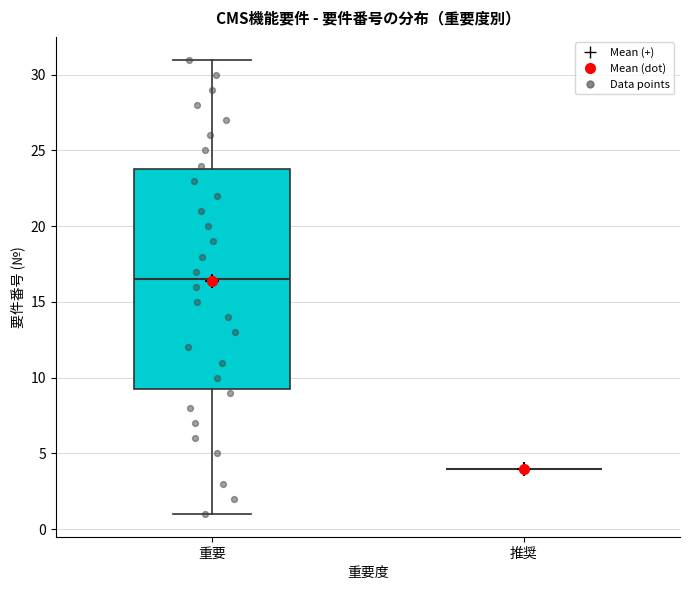

Comparing the boxes themselves (not the whiskers), which one is the tallest?

重要